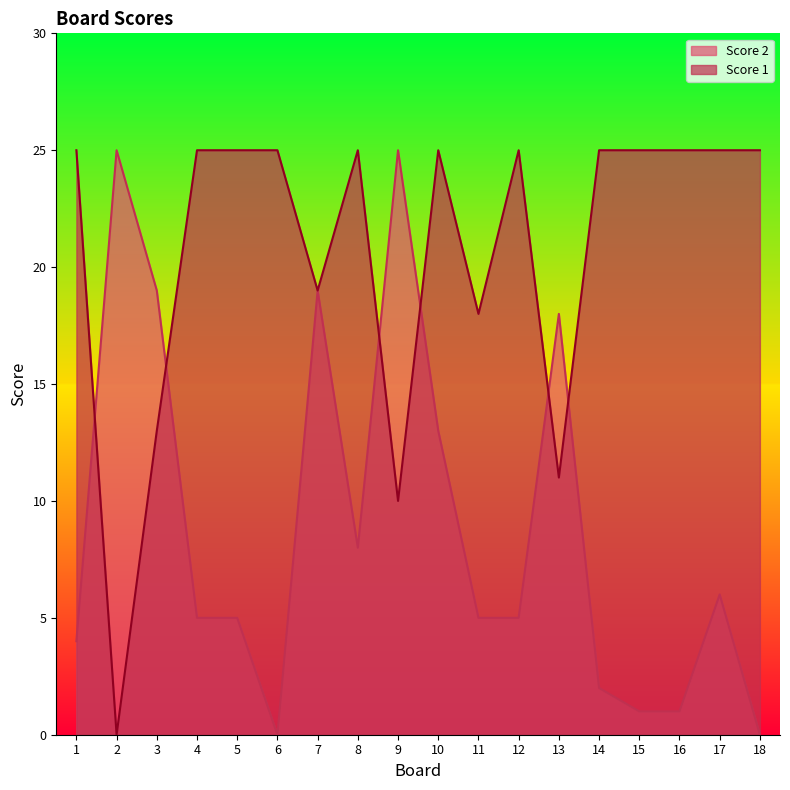

How many data points in Score 1 are less than 25?

6